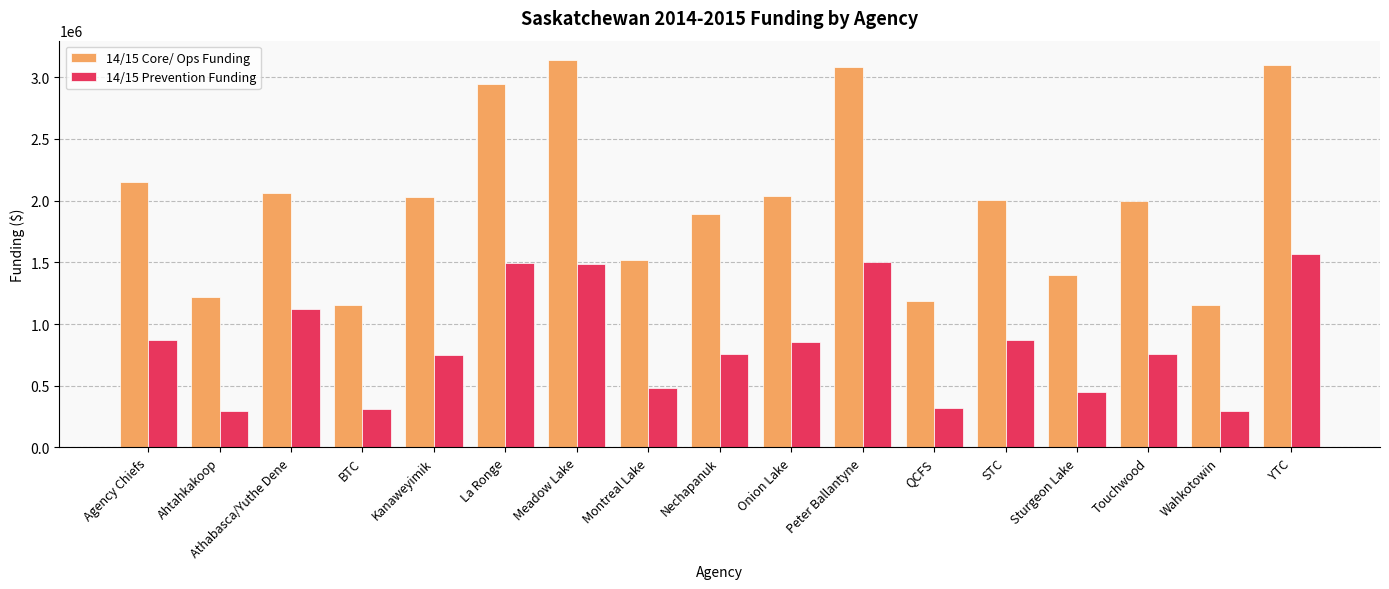

List the series in order of their peak value, highest first.

14/15 Core/ Ops Funding, 14/15 Prevention Funding